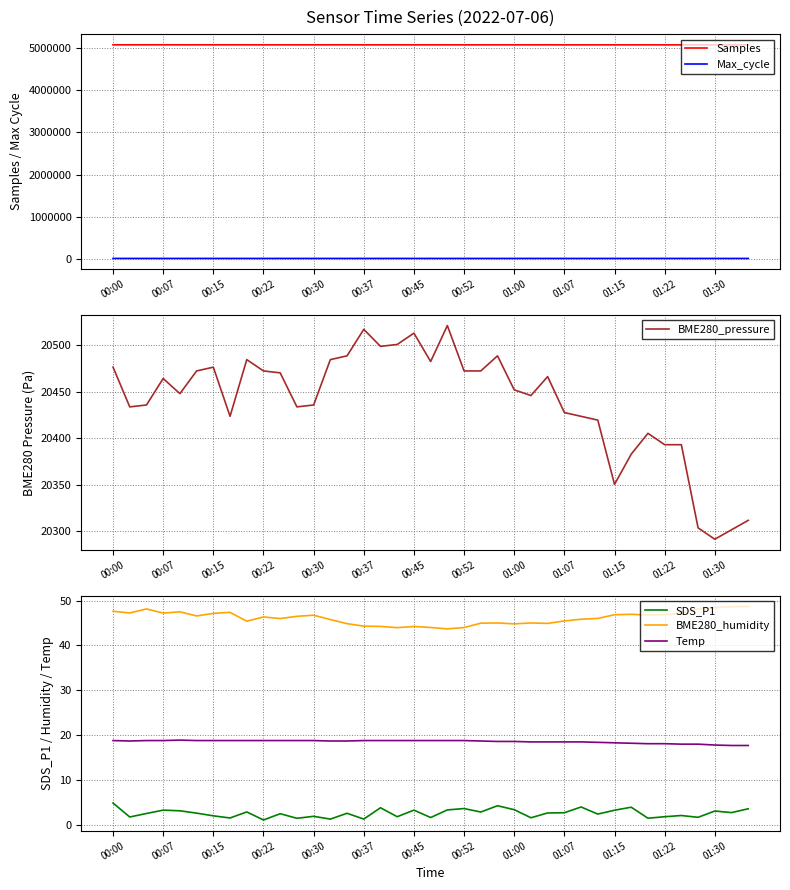

The value of Temp at 14 is 18.7. True or false?

True